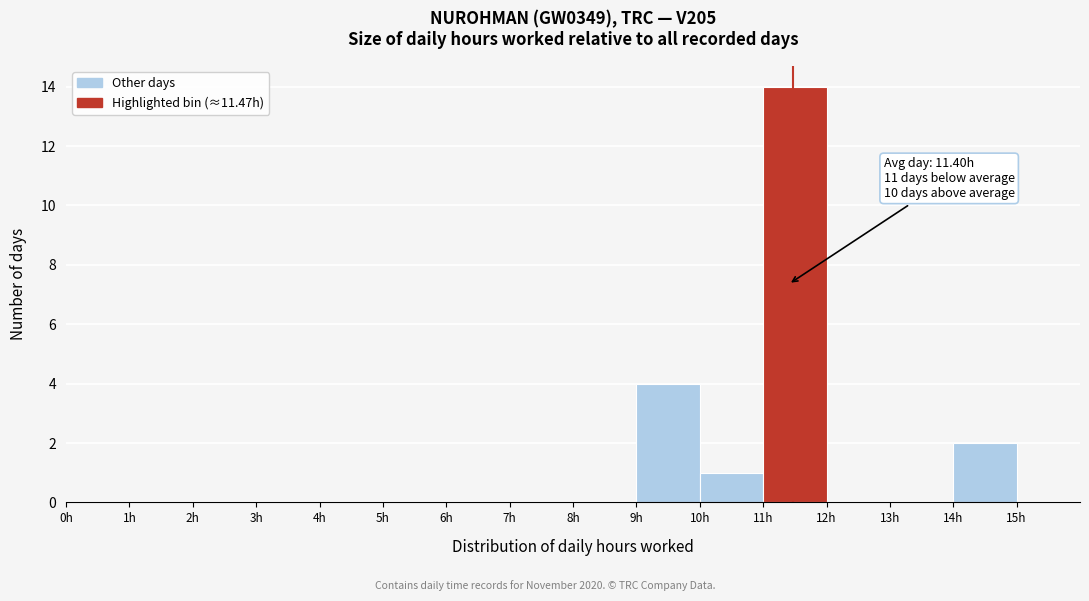

Over which range of the x-axis is the bar tallest?

11 to 12